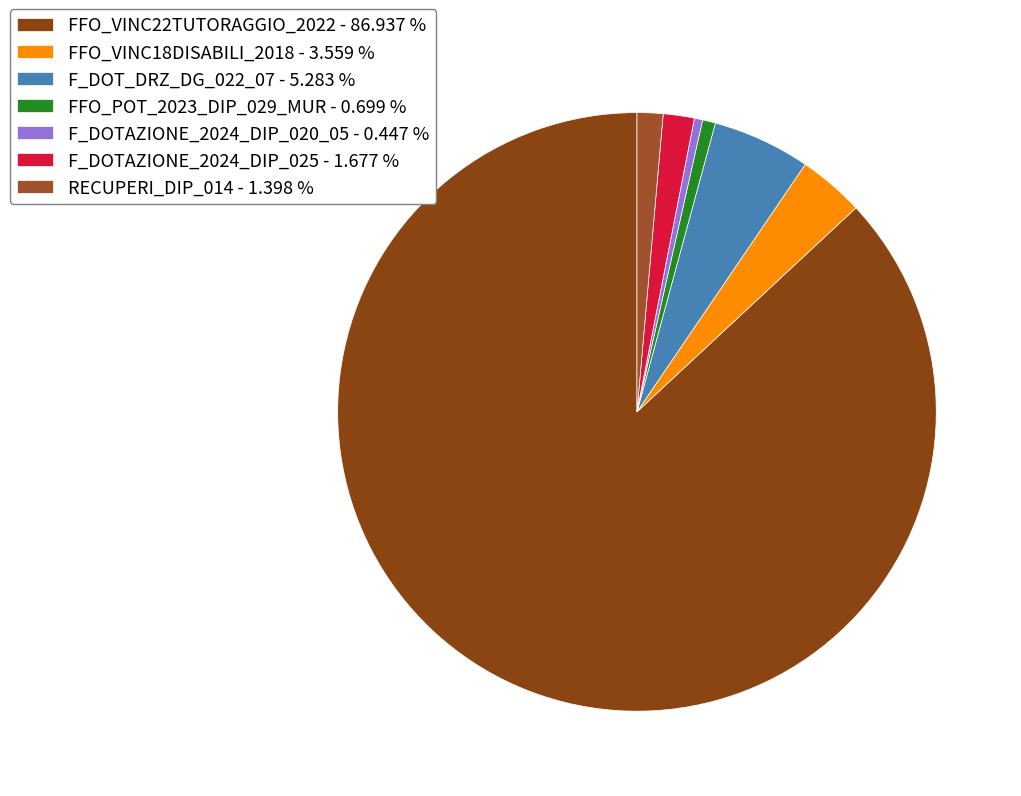

Is there a majority slice in this chart?

Yes